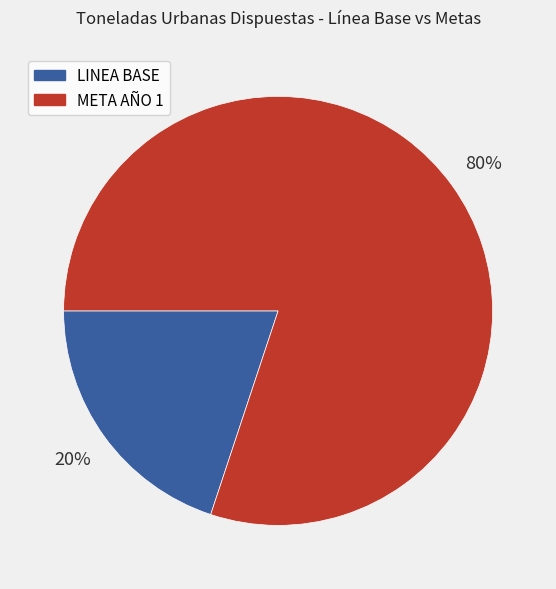

What is the smallest slice in the pie chart?

LINEA BASE